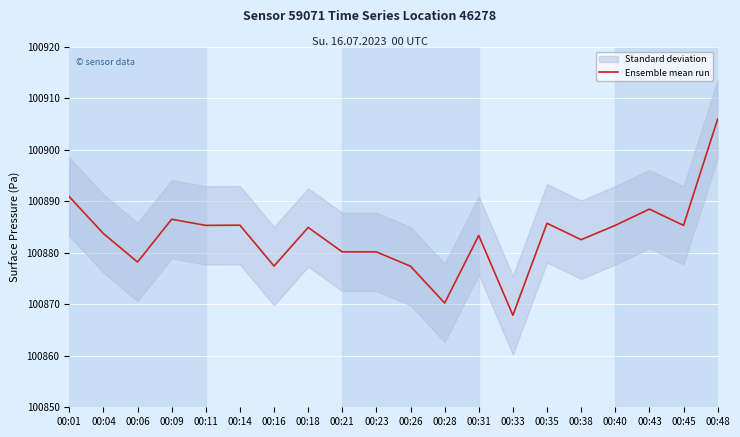

At which label is the value closest to 100886?

00:35